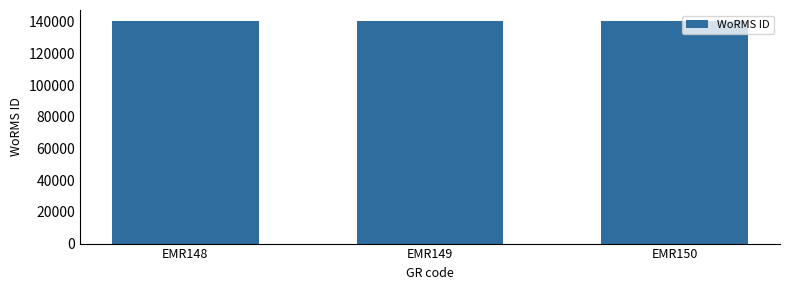

True or false: the data shows 207566 at EMR148.

False